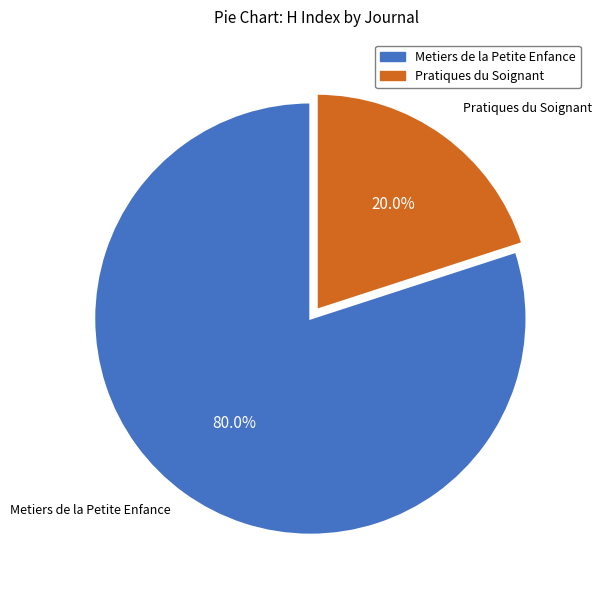

Which slice is the largest?

Metiers de la Petite Enfance